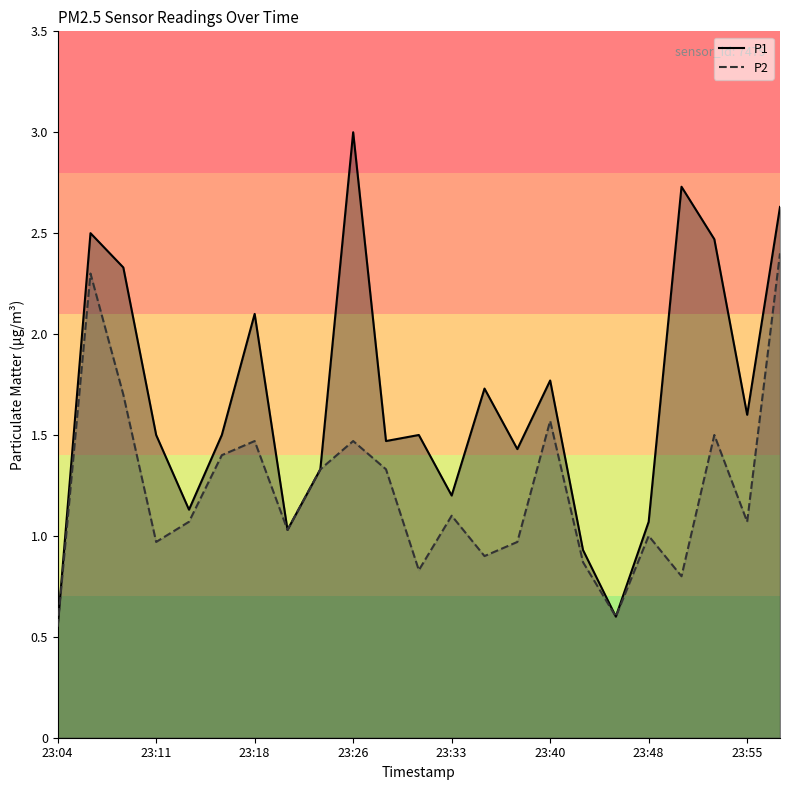

True or false: P2 and P1 cross at least once.

False